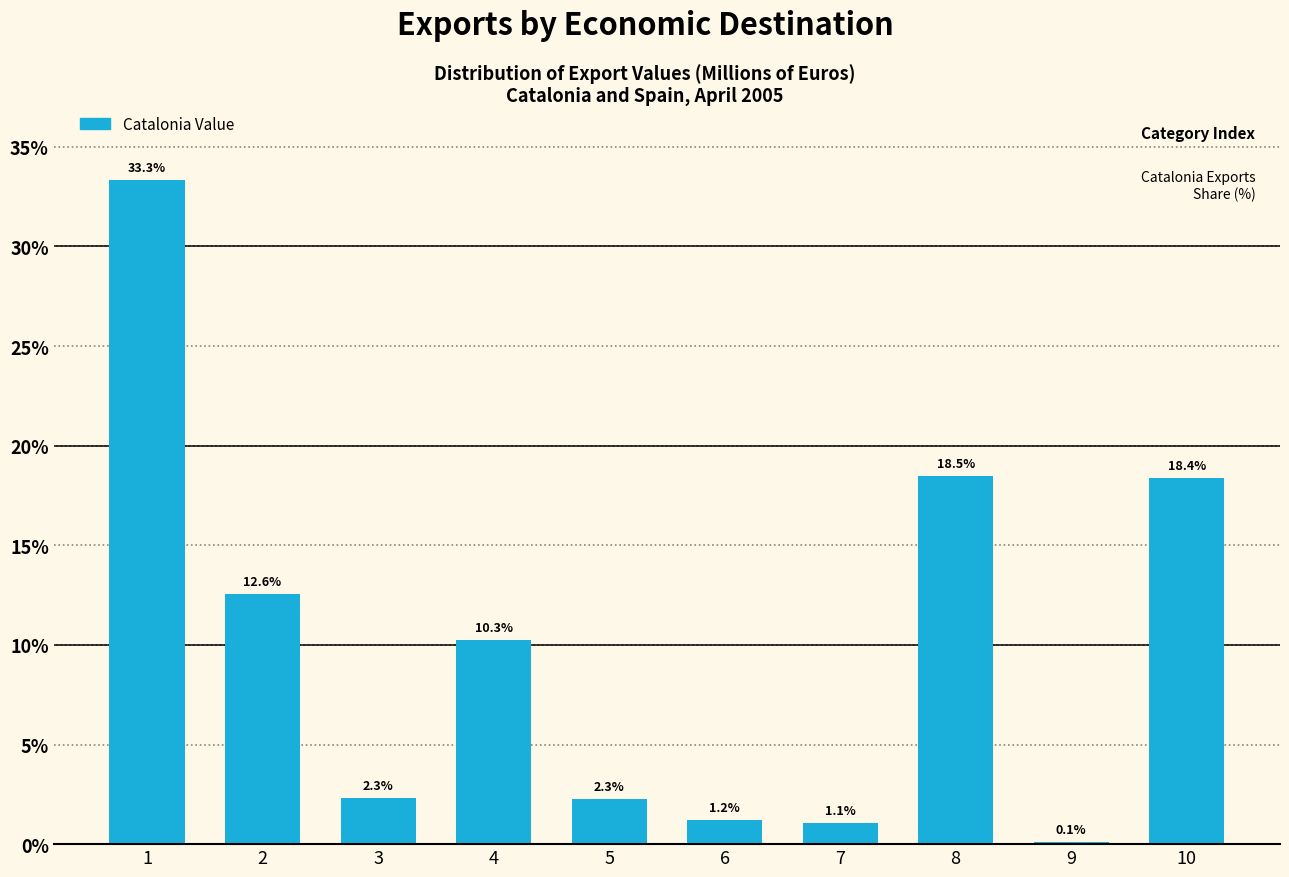

Reading left to right, list all the values displayed in this chart.

1=33.3	2=12.6	3=2.3	4=10.3	5=2.3	6=1.2	7=1.1	8=18.5	9=0.1	10=18.4